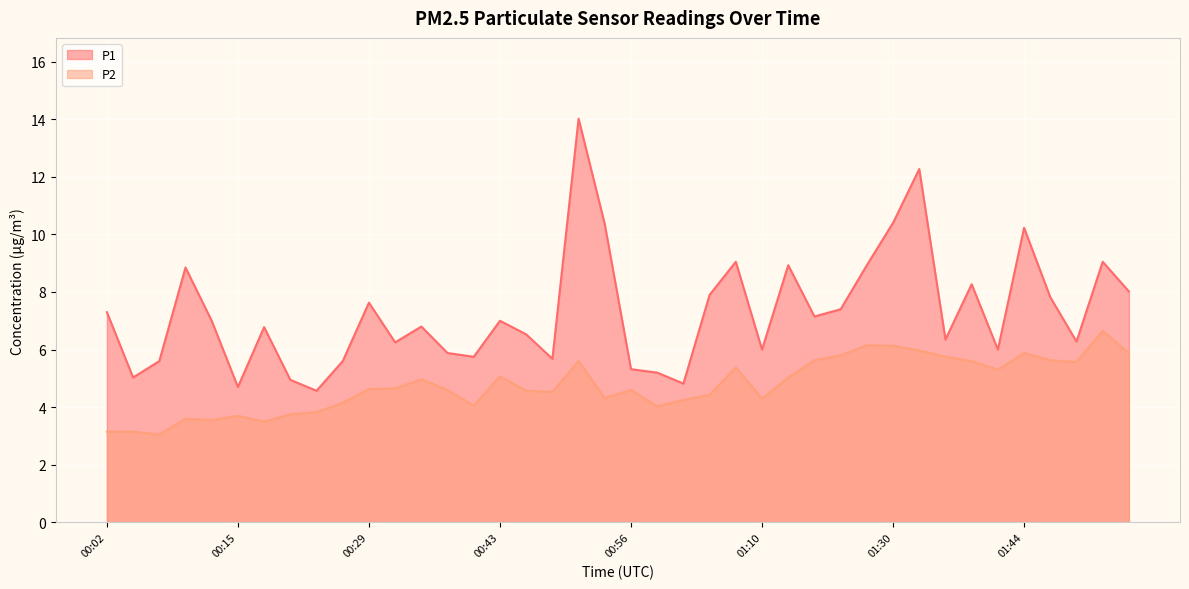

What is the difference between the maximum and minimum values in the P2 series?

3.6